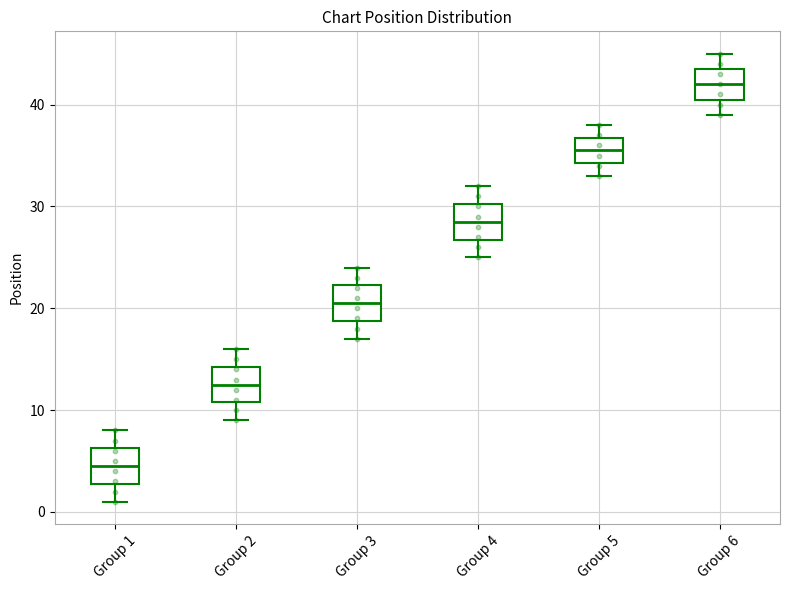

Which box has the lowest median line?

Group 1